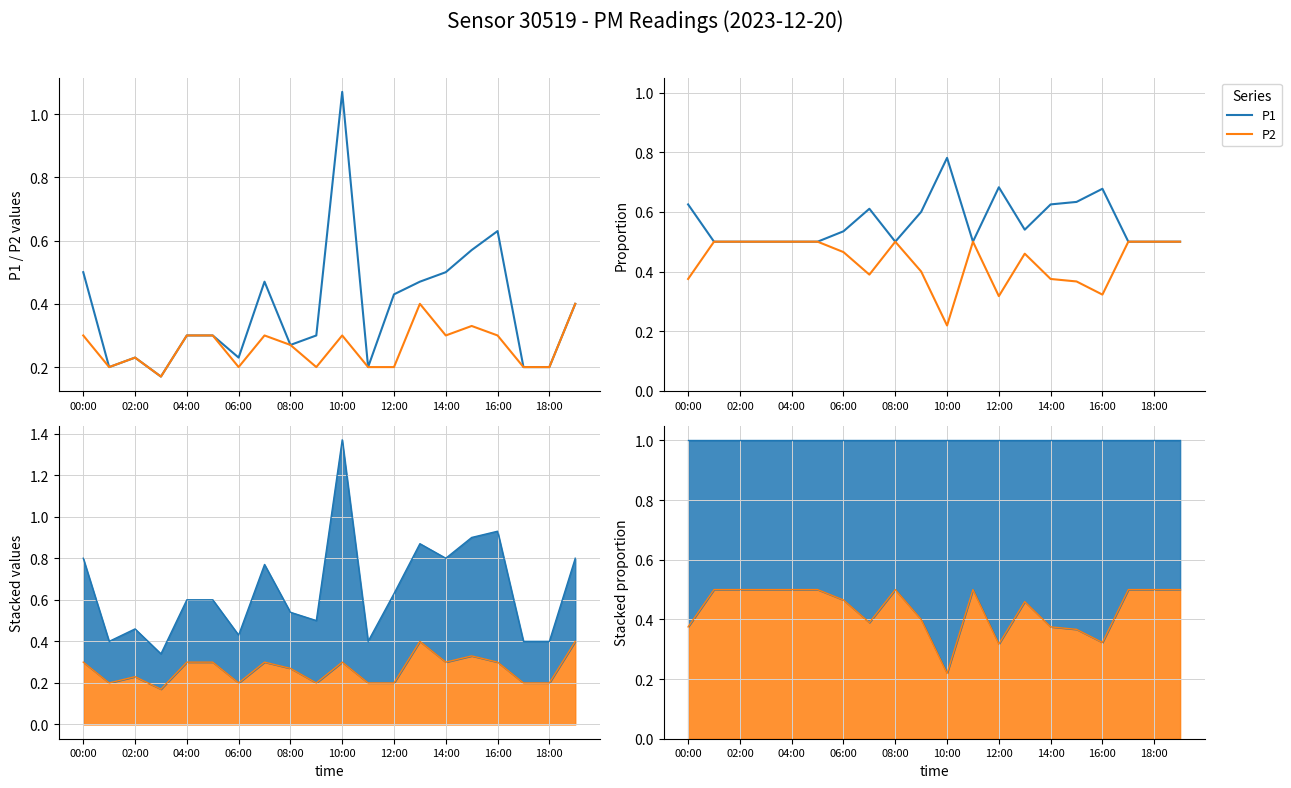

At how many categories does at least one series exceed 0?

20